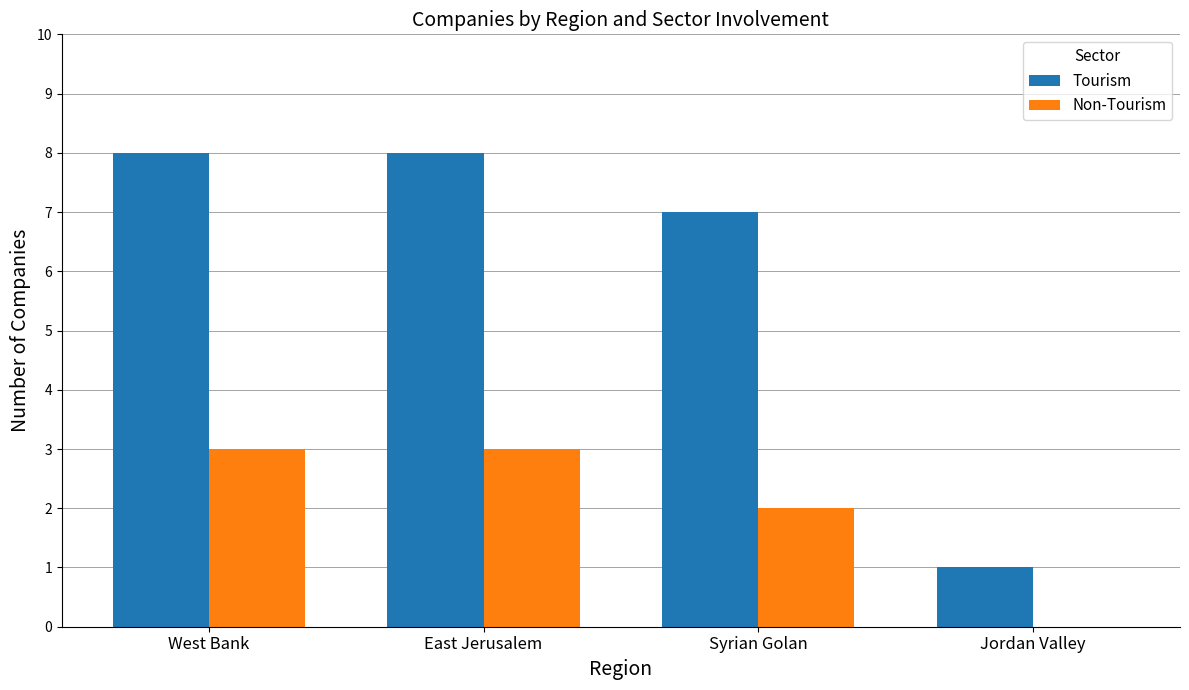

Does the chart contain stacked bars?

No